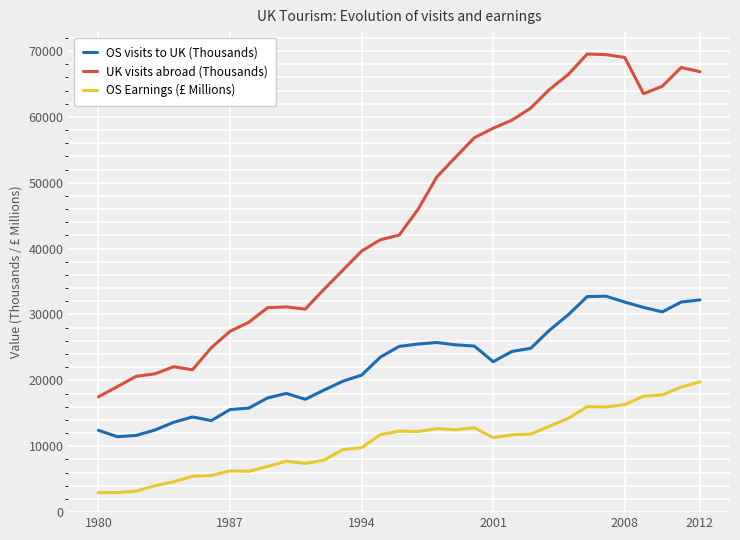

Which series has the largest total across all categories?

UK visits abroad (Thousands)